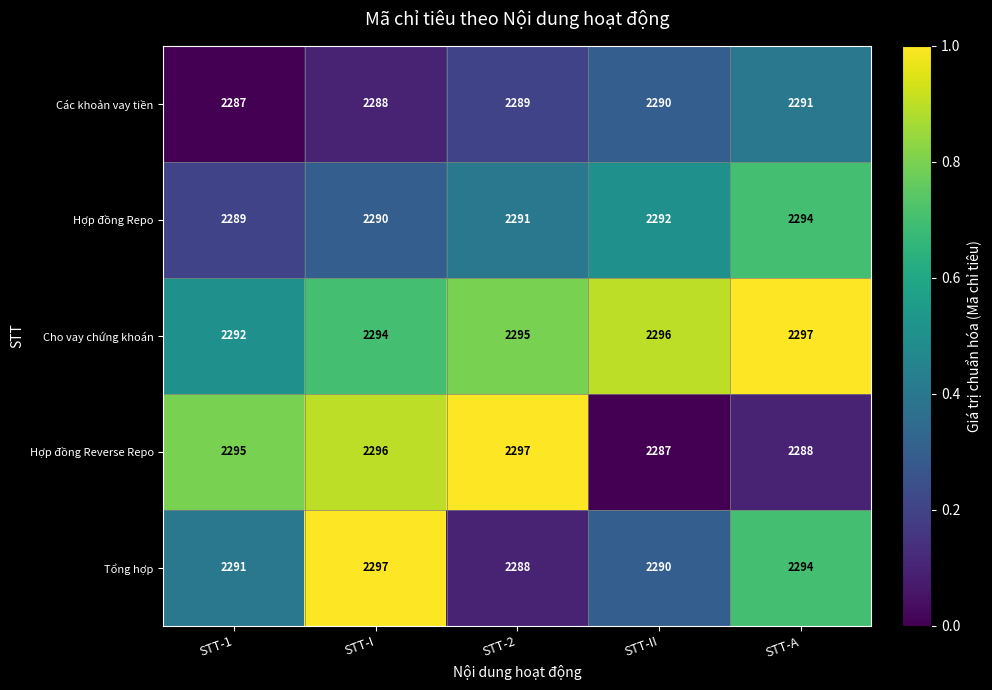

What is the difference between the highest and lowest values at STT-2?

9